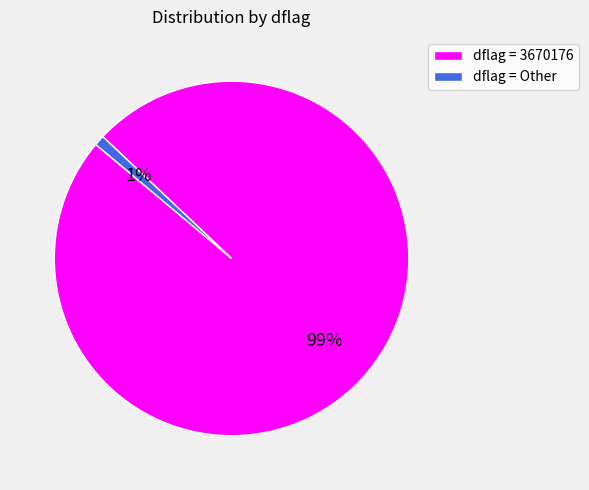

Combined, do dflag = Other and dflag = 3670176 account for over 50%?

Yes